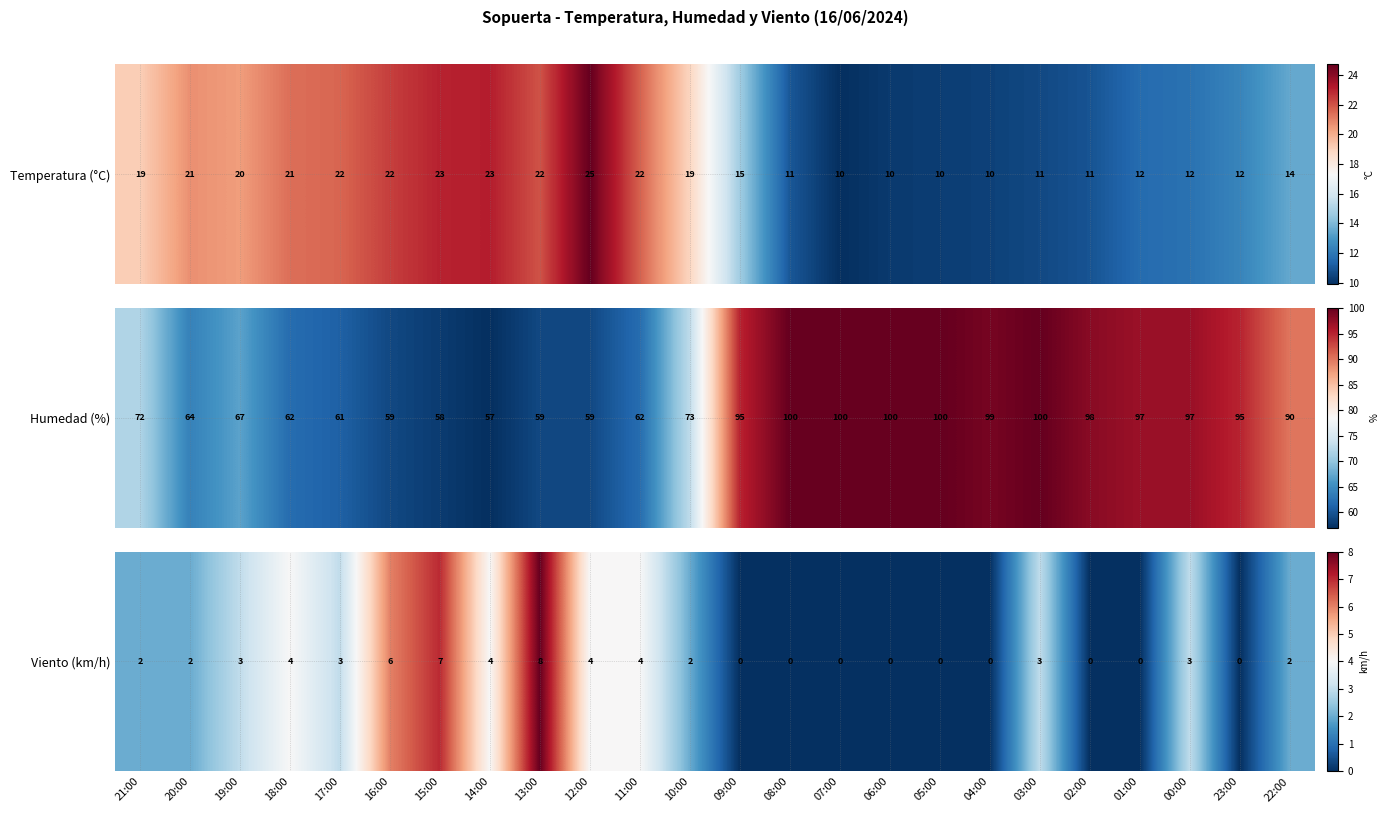

Is it true that the value at 02:00 is -3?

False